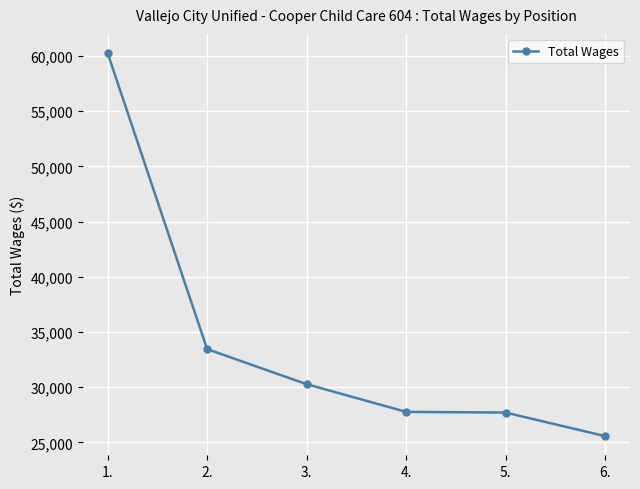

True or false: the data shows 27770.5 at 4..

True